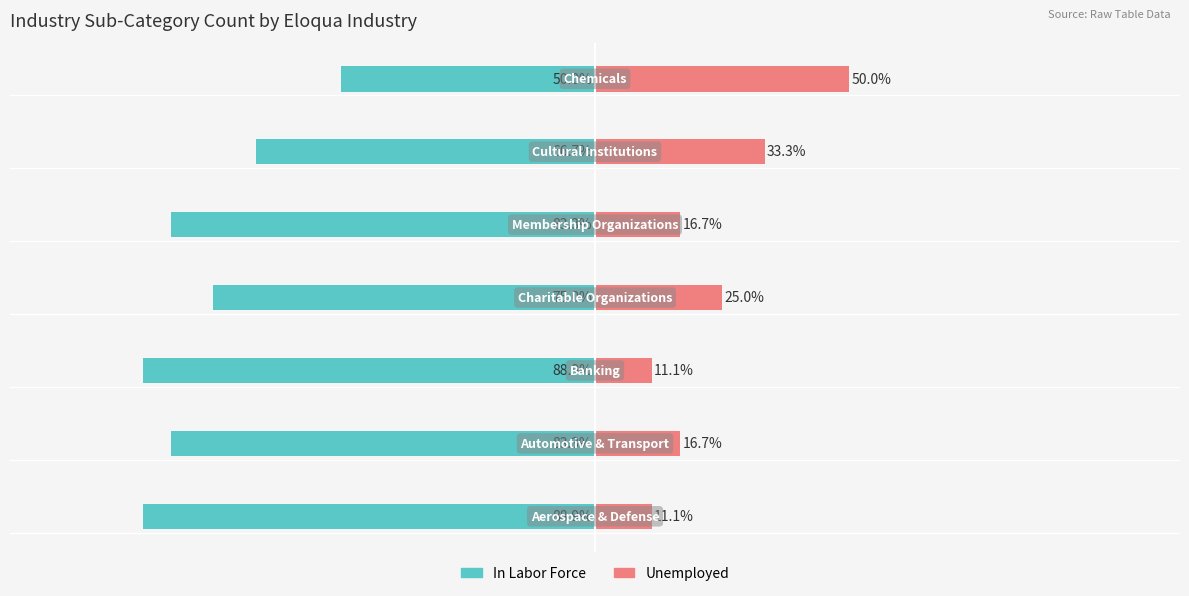

How many values in the In Labor Force series are below -83?

4